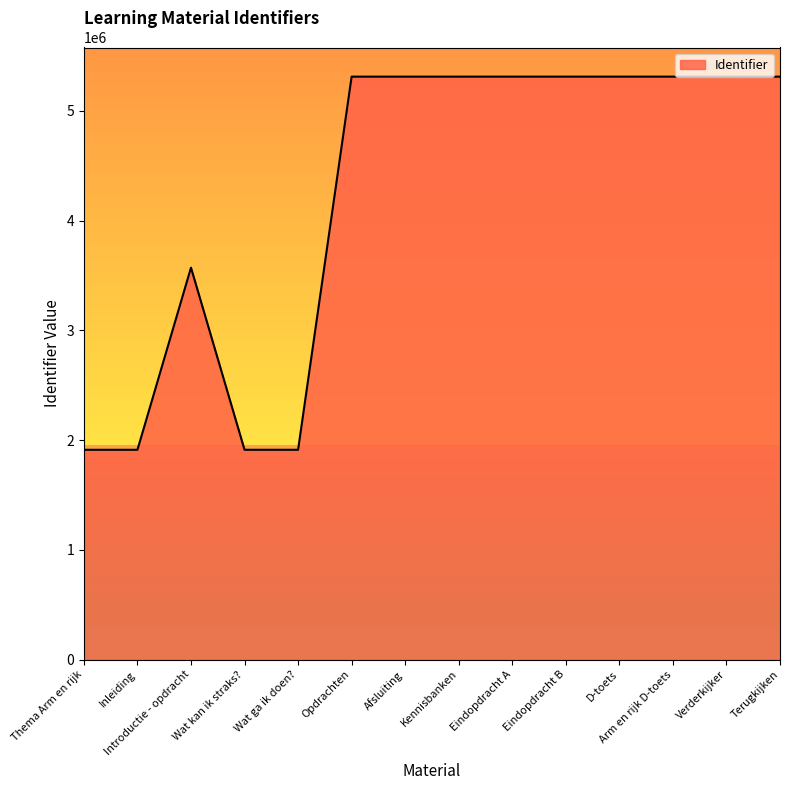

What is the ratio of the value at Wat kan ik straks? to the value at Terugkijken?

0.4